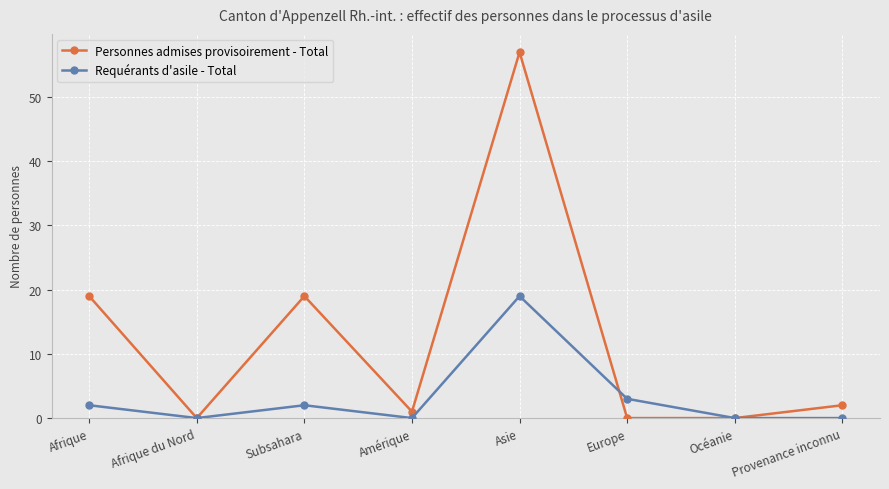

What is the sum of all Personnes admises provisoirement - Total values?

98